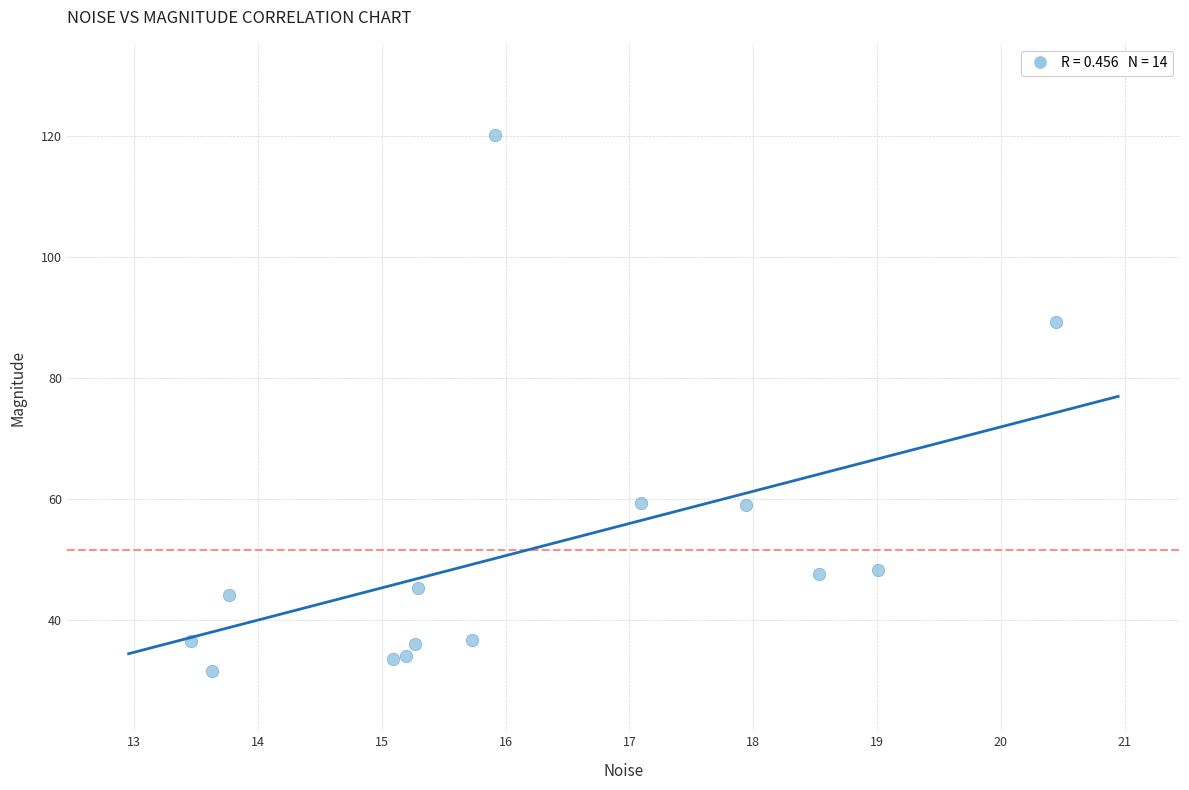

What is the range of Y values (max minus min)?

88.6